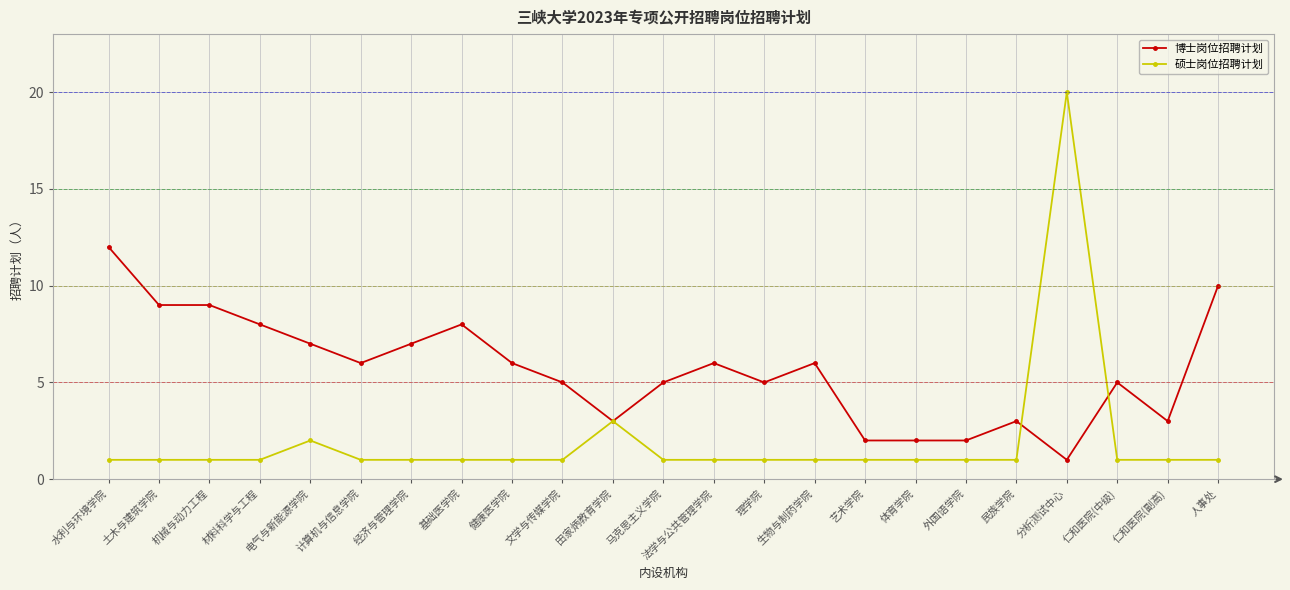

What is the highest value of the 博士岗位招聘计划 series?

12